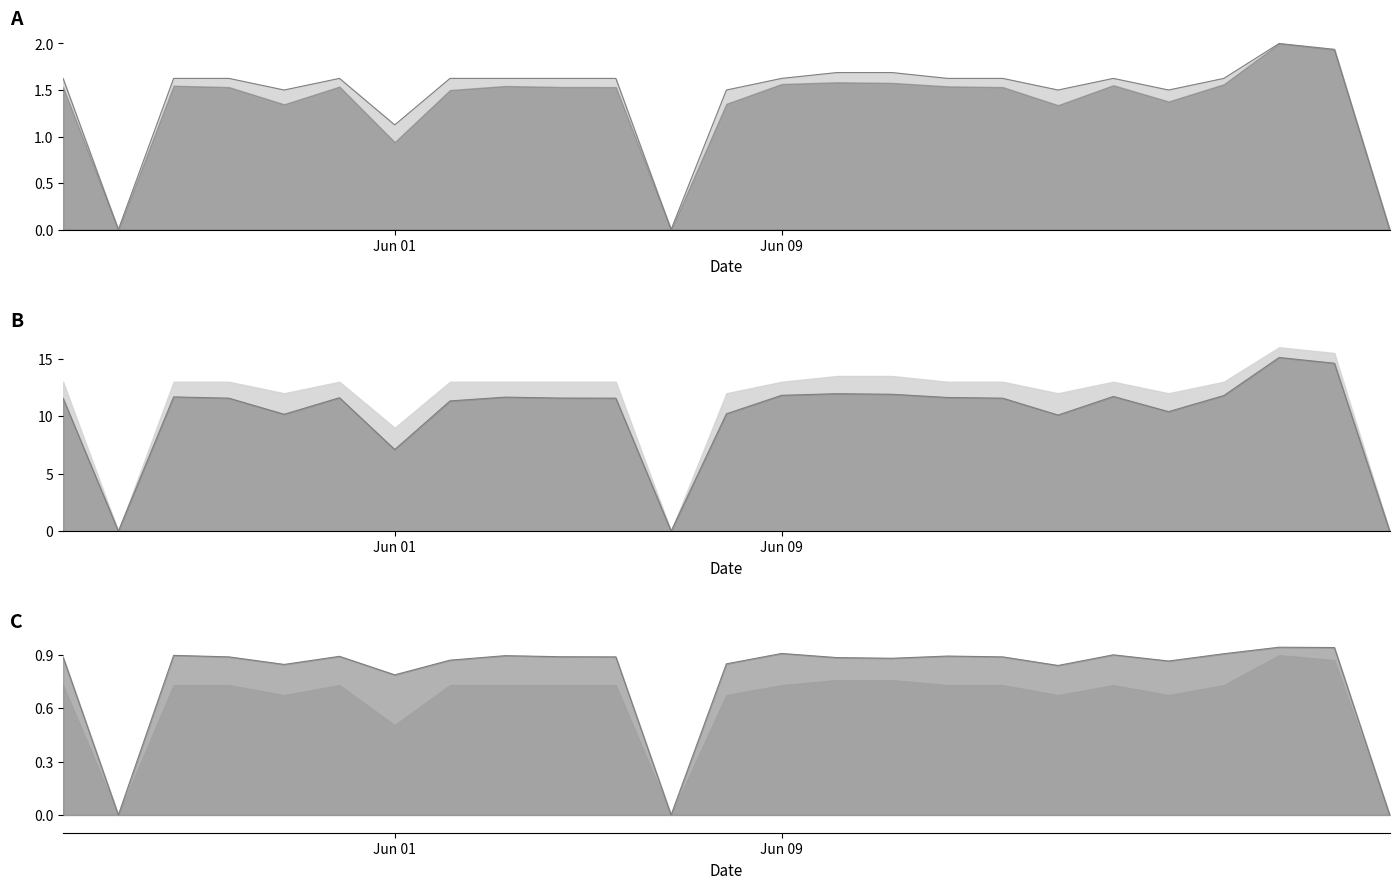

Rank the series at 5 from lowest to highest value.

Upper, Low